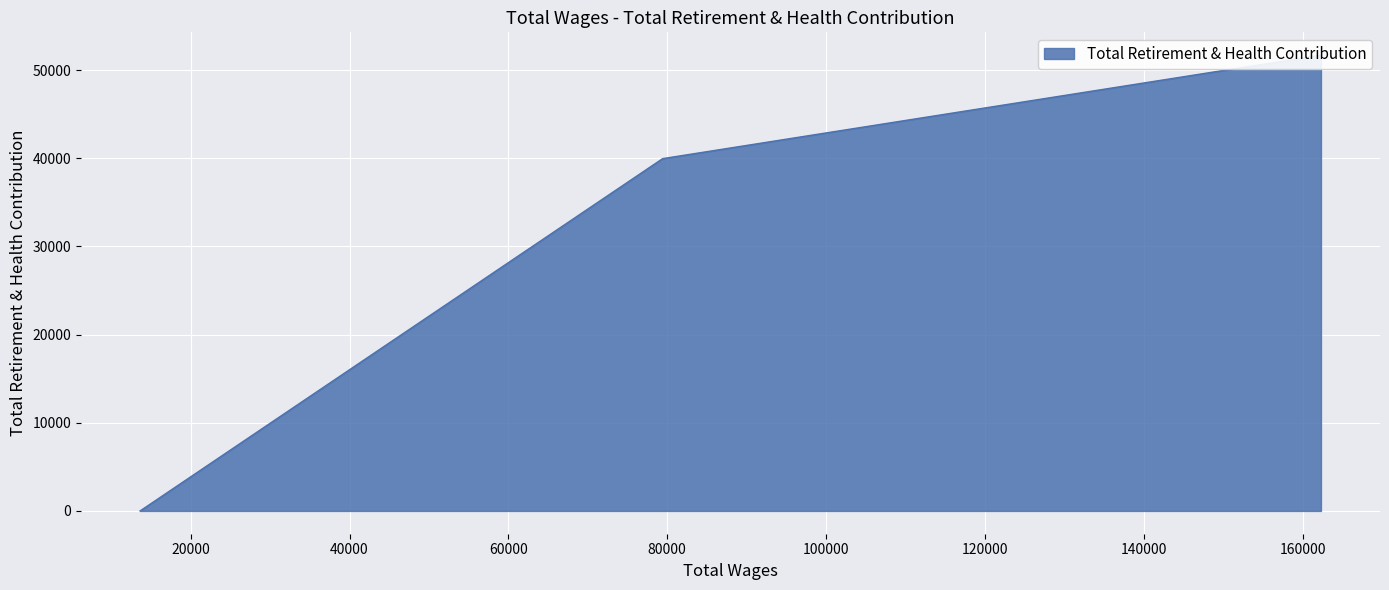

How many distinct data groups are displayed?

1